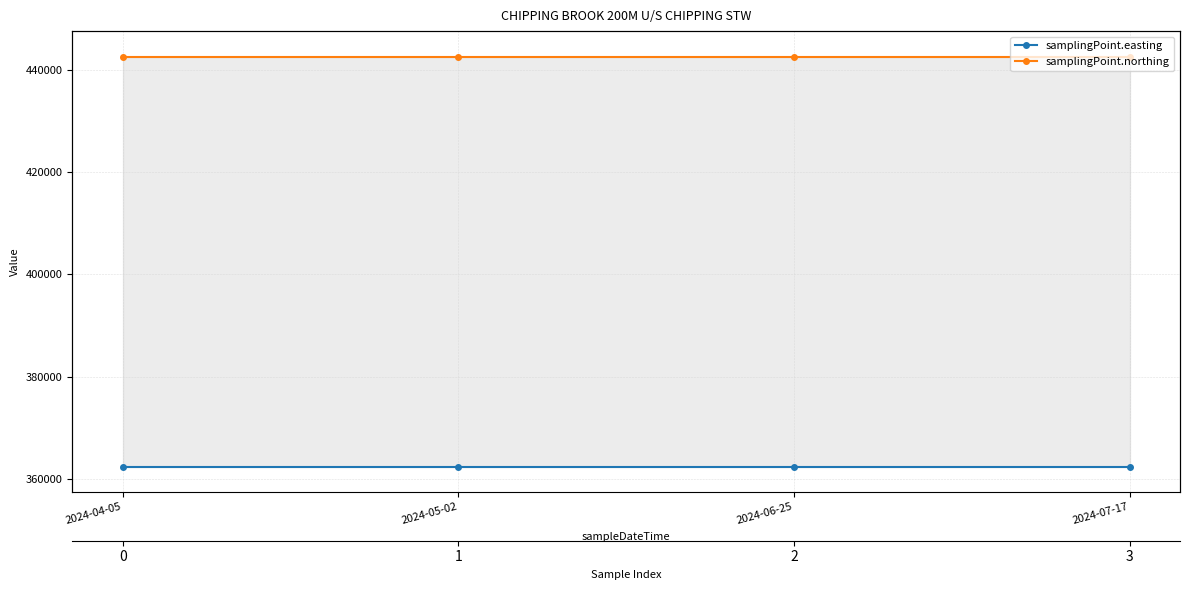

True or false: samplingPoint.northing and samplingPoint.easting cross at least once.

False